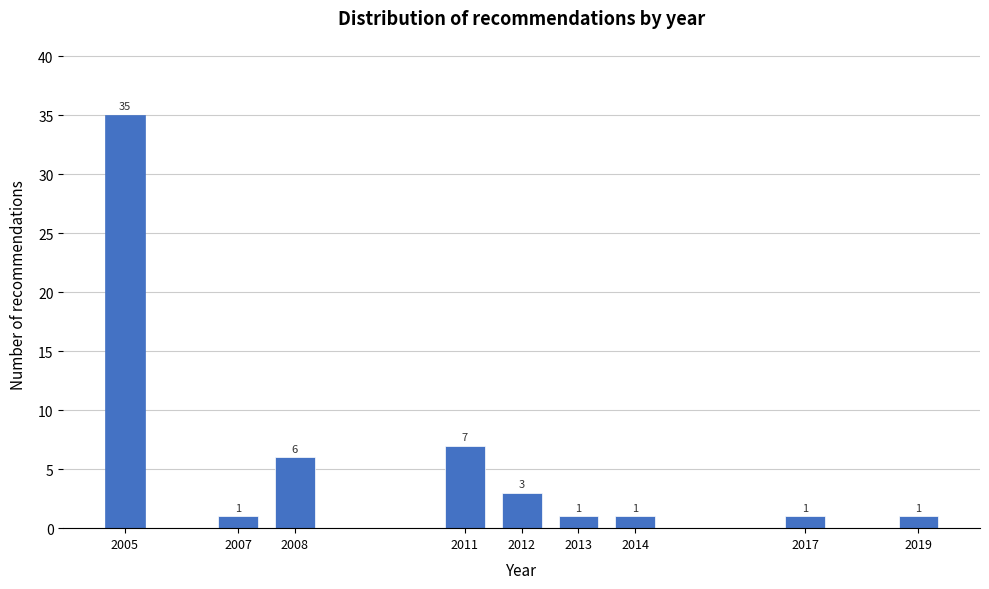

Reading left to right, list all the values displayed in this chart.

2005=35	2007=1	2008=6	2011=7	2012=3	2013=1	2014=1	2017=1	2019=1